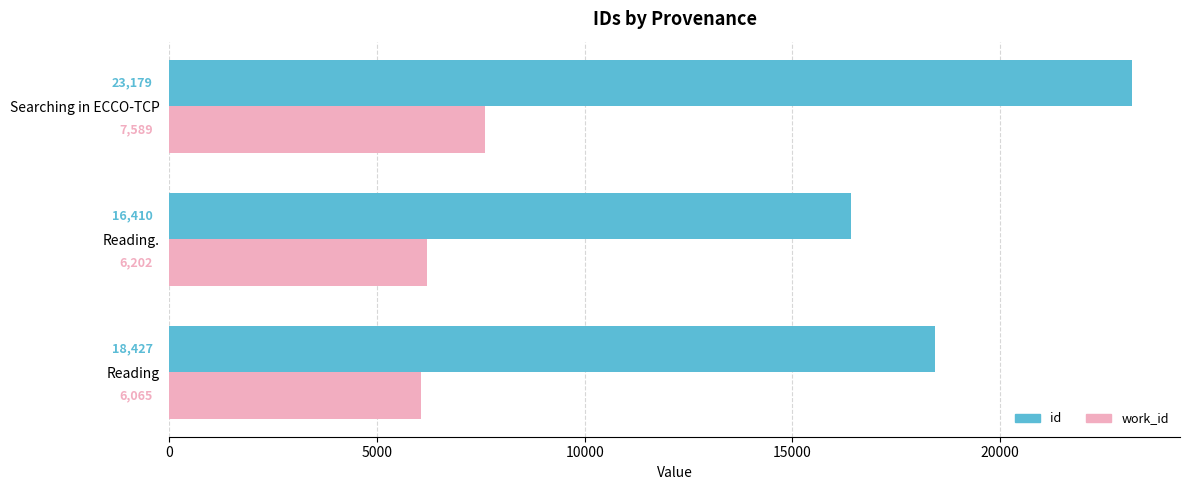

What are all the series names shown in the legend?

id, work_id